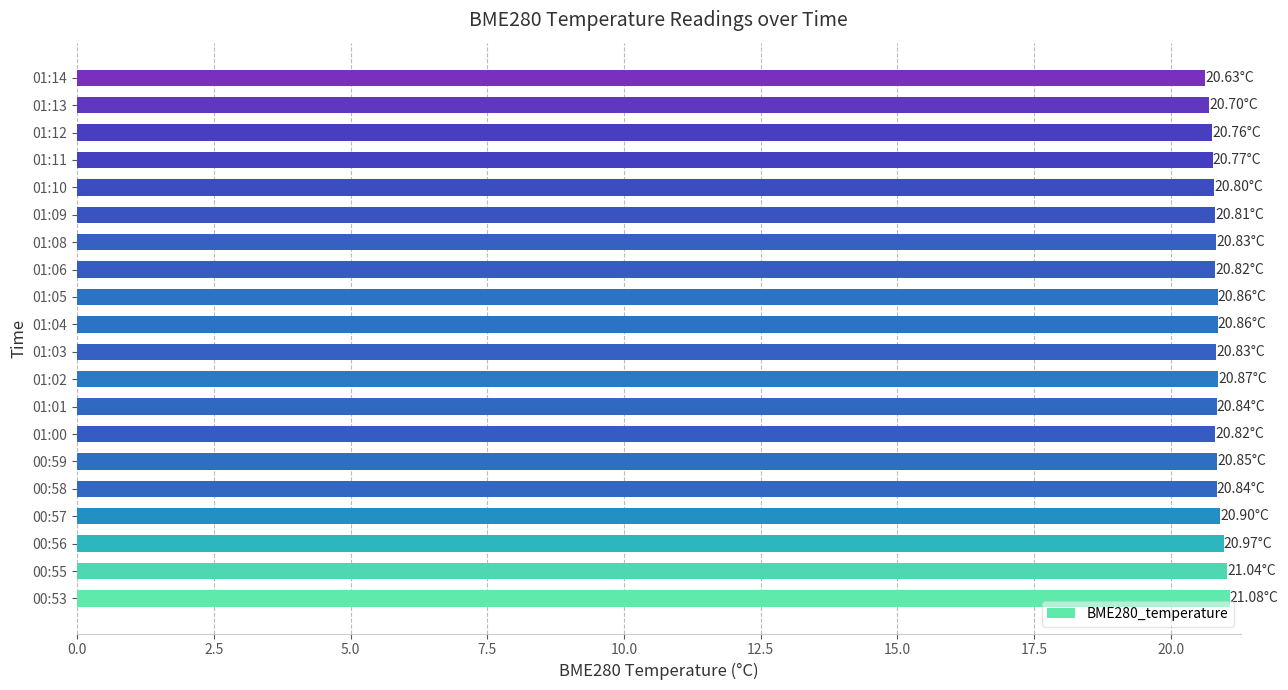

Does the chart contain any negative values?

No